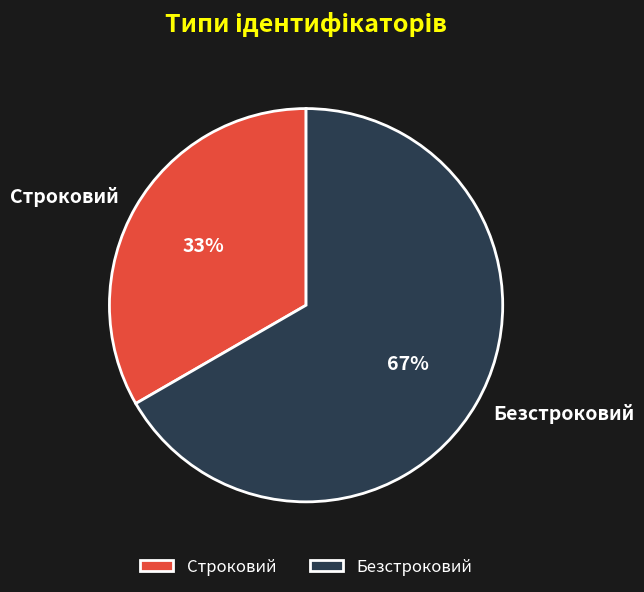

Which slice is the smallest?

Строковий